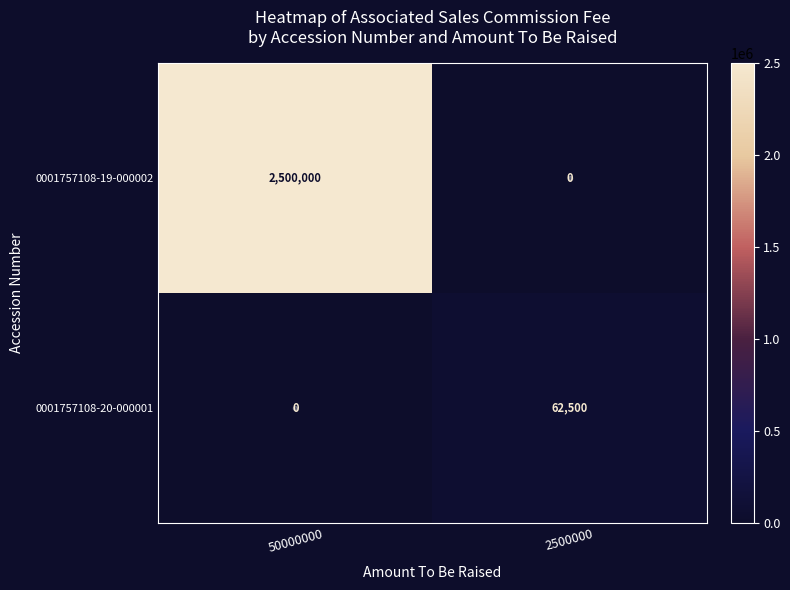

What is the sum of all 0001757108-19-000002 values?

2500000